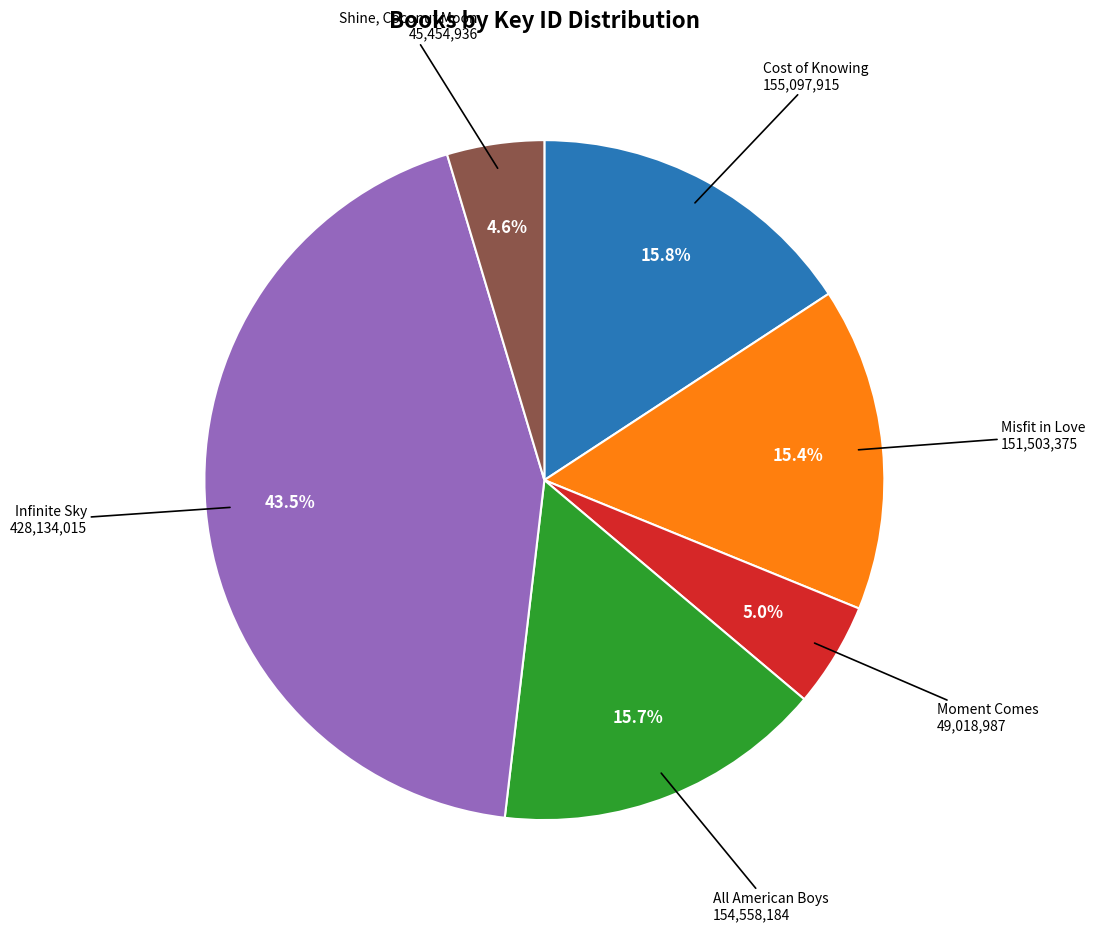

Is there any slice that represents more than half of the pie?

No